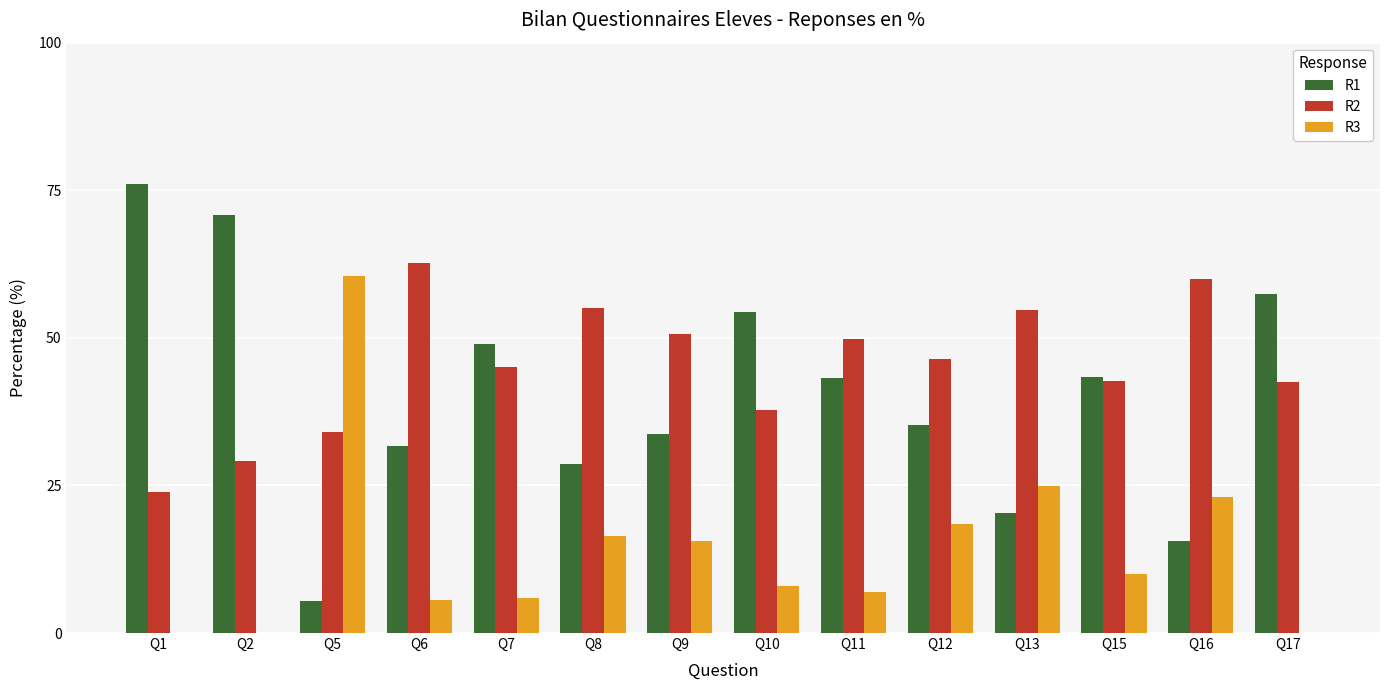

Between Q2 and Q9, which series saw the biggest shift?

R1